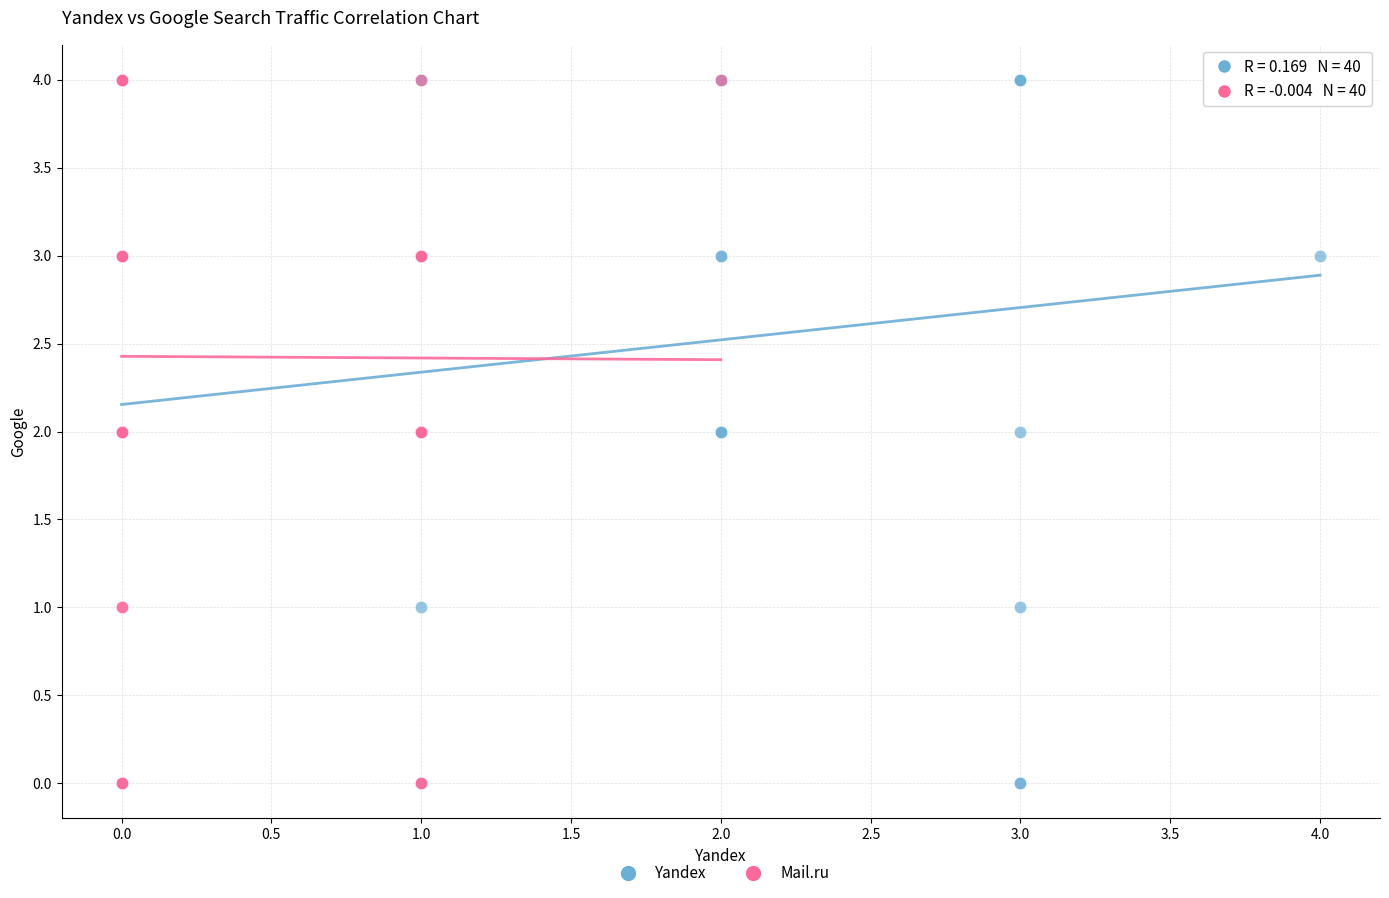

What are all the series names shown in the legend?

Yandex, Mail.ru